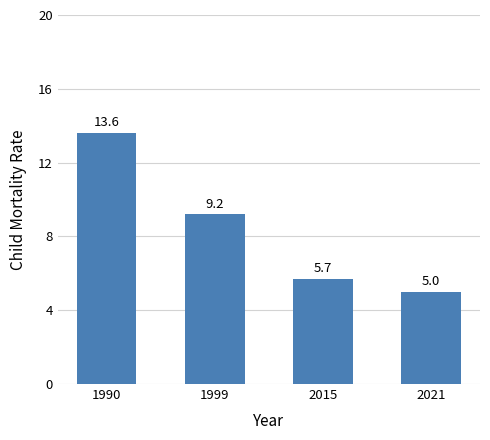

At which label is the value closest to 9?

1999